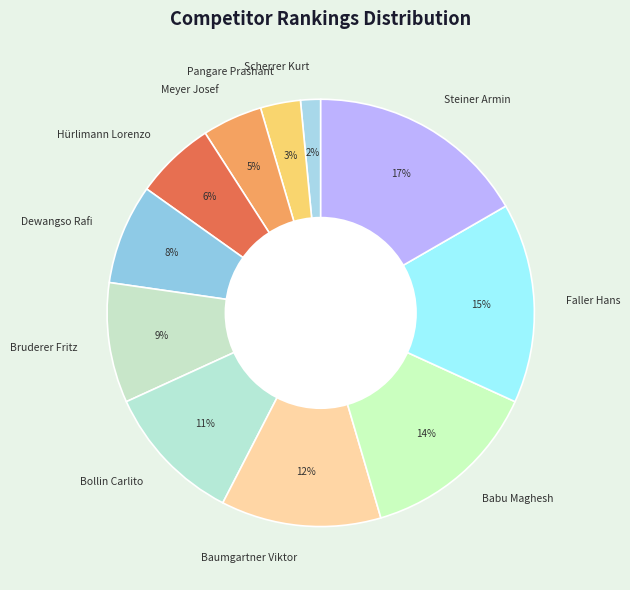

To the nearest percent, what is the difference between the Baumgartner Viktor and Babu Maghesh slice percentages?

2%